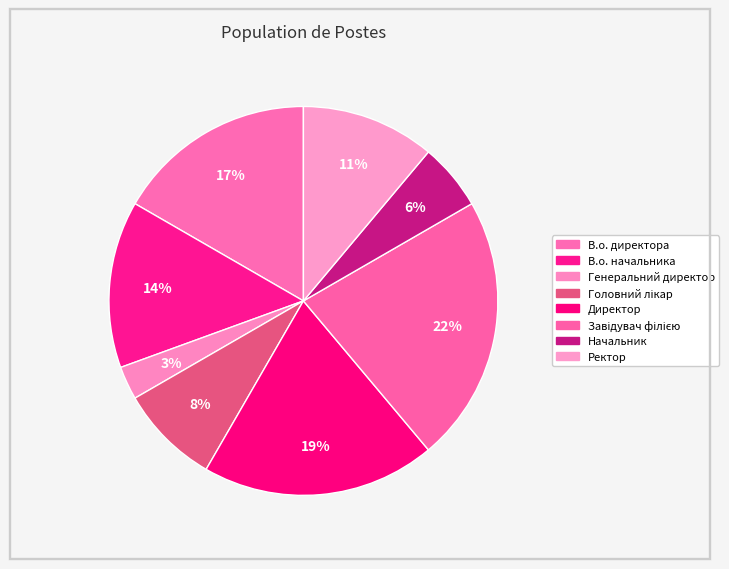

What is the total percentage of Головний лікар and Ректор?

19.4%